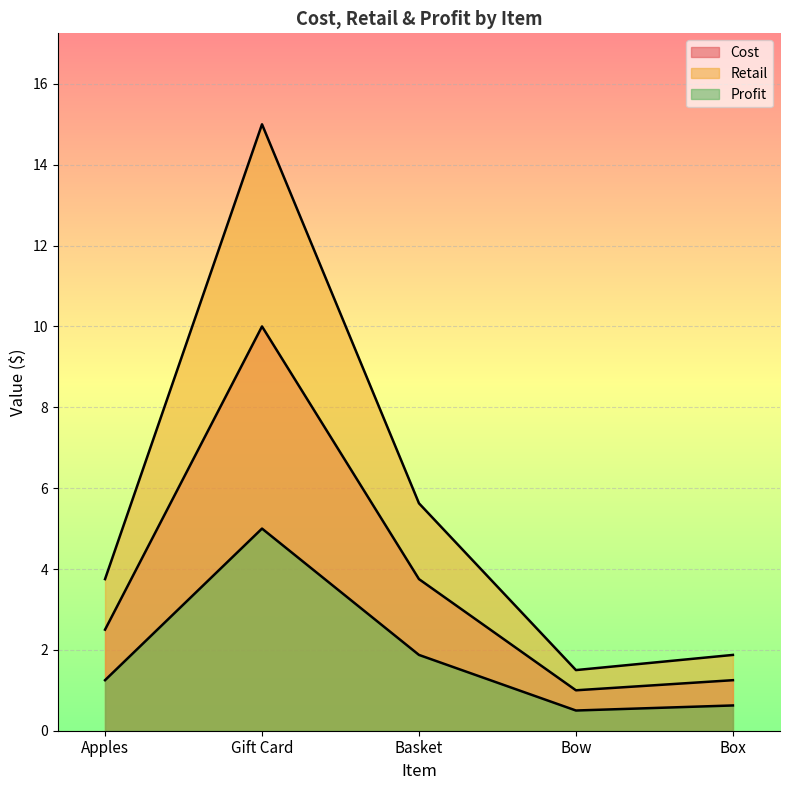

At which category does the chart reach its peak across all series?

Gift Card